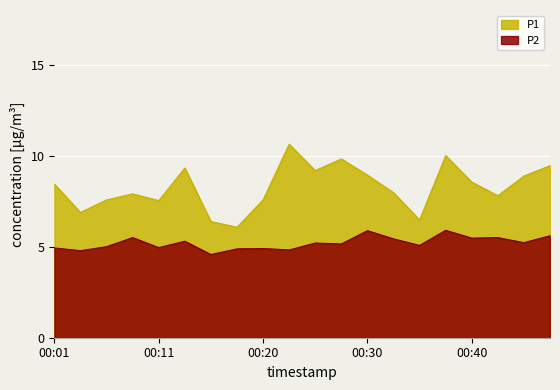

Does the chart display data point markers on the line(s)?

No